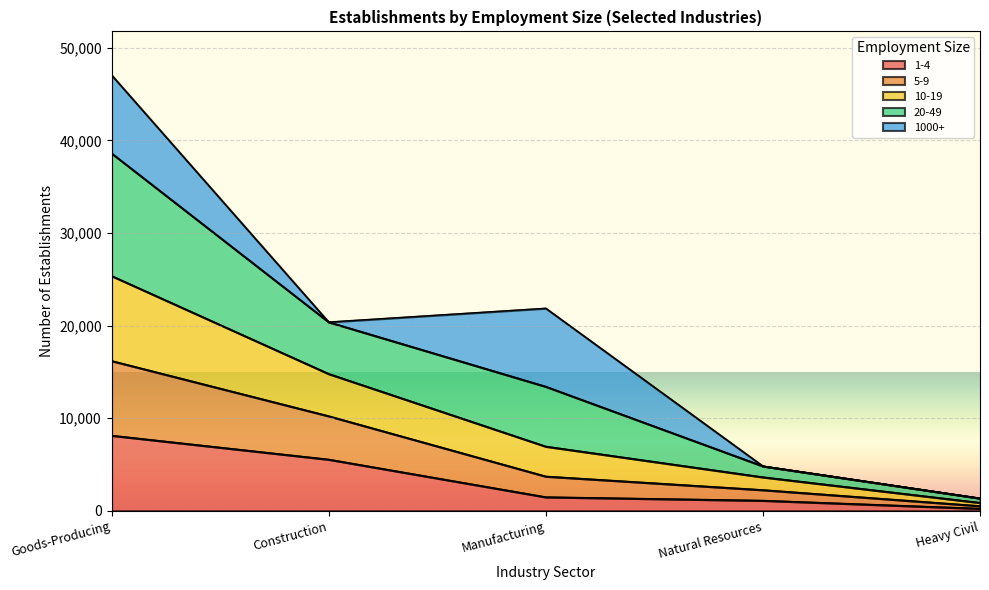

What is the total value across all series at Construction?

20387